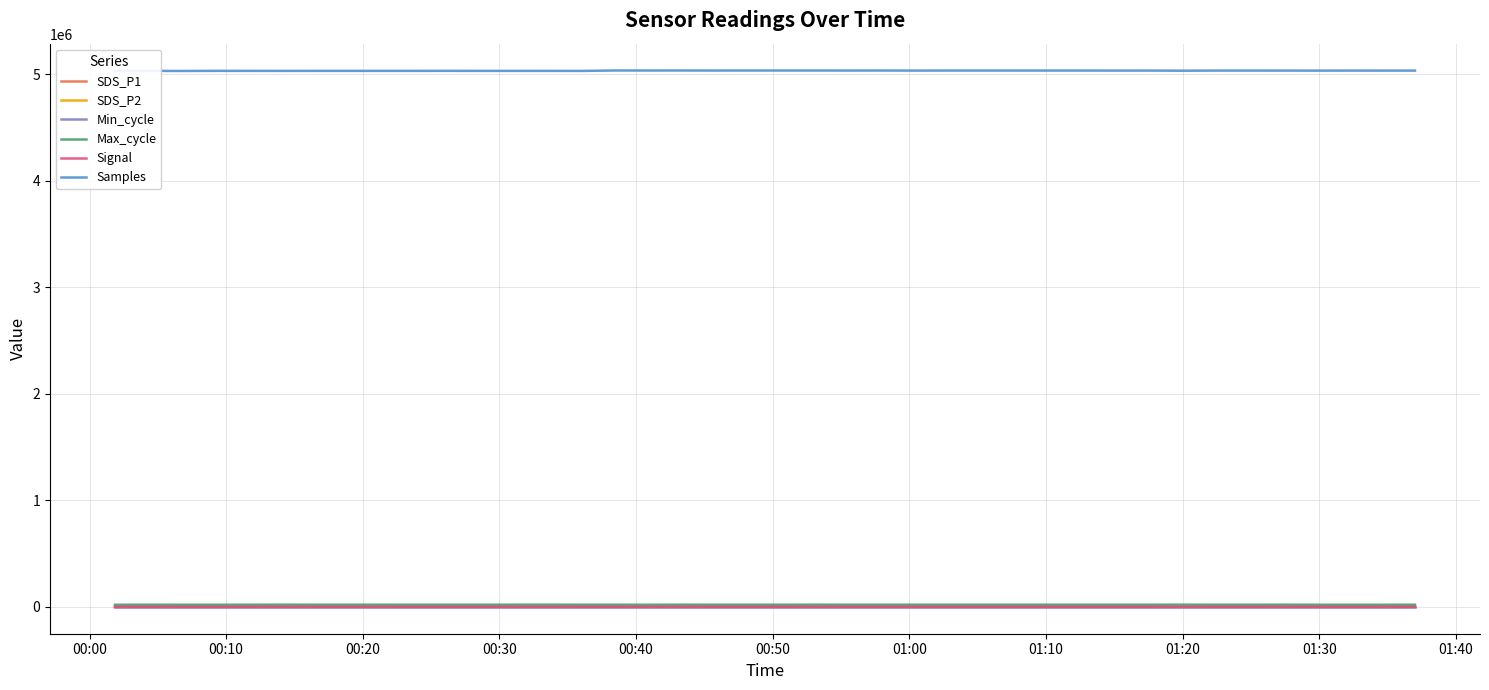

Which series has the largest total across all categories?

Samples